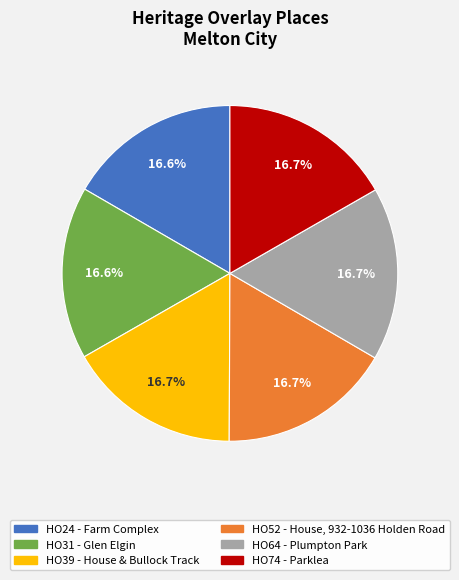

To the nearest percent, what percentage of the pie is HO74 - Parklea?

17%